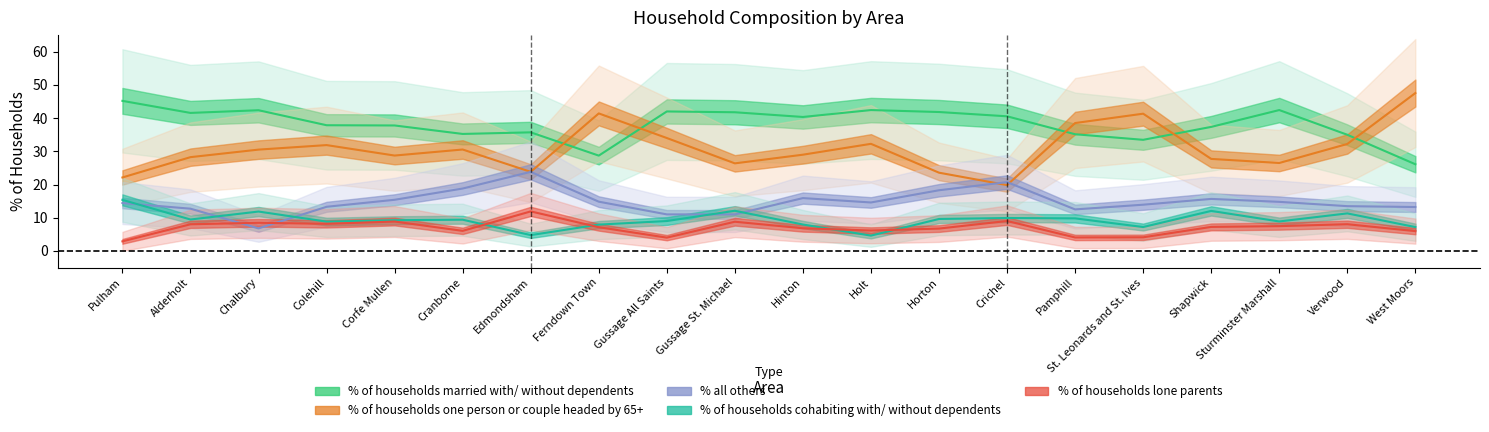

True or false: % of households cohabiting with/ without dependents and % of households married with/ without dependents cross at least once.

False